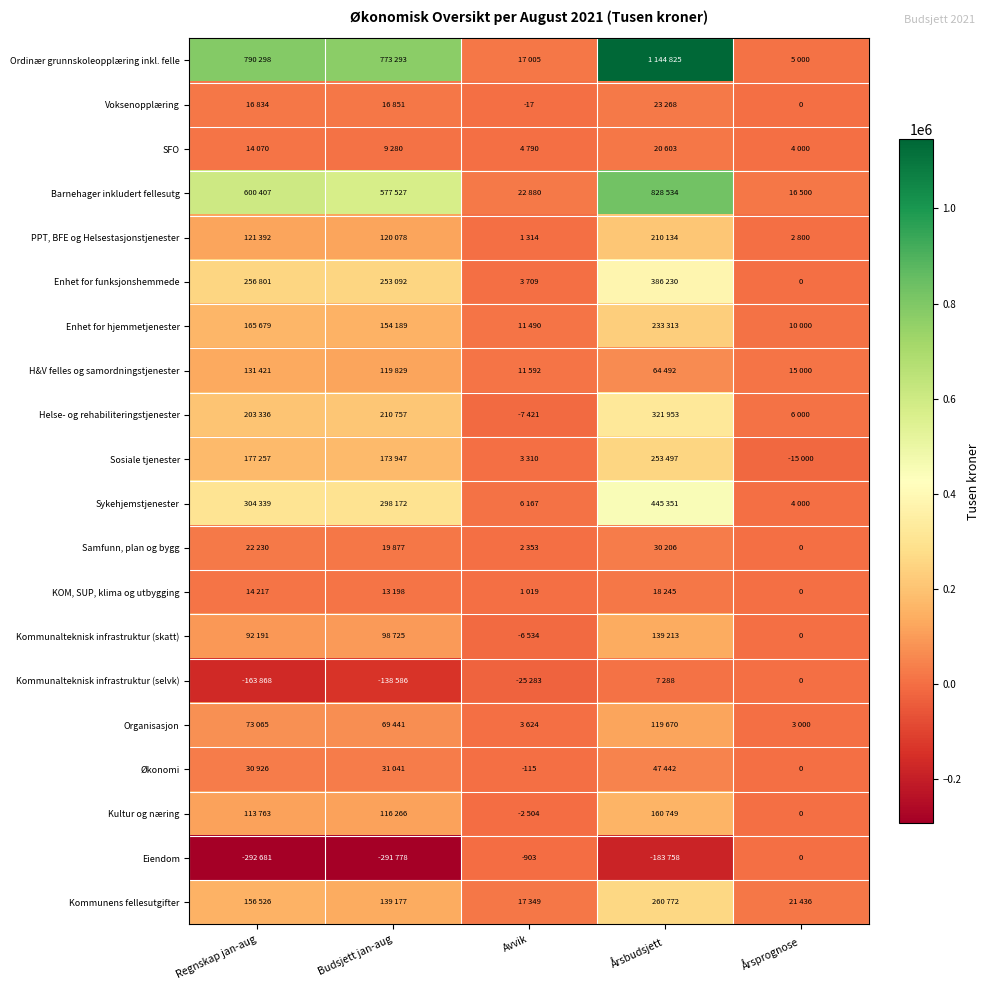

Is it true that Kommunalteknisk infrastruktur (selvk) equals -70958 at Budsjett jan-aug?

False